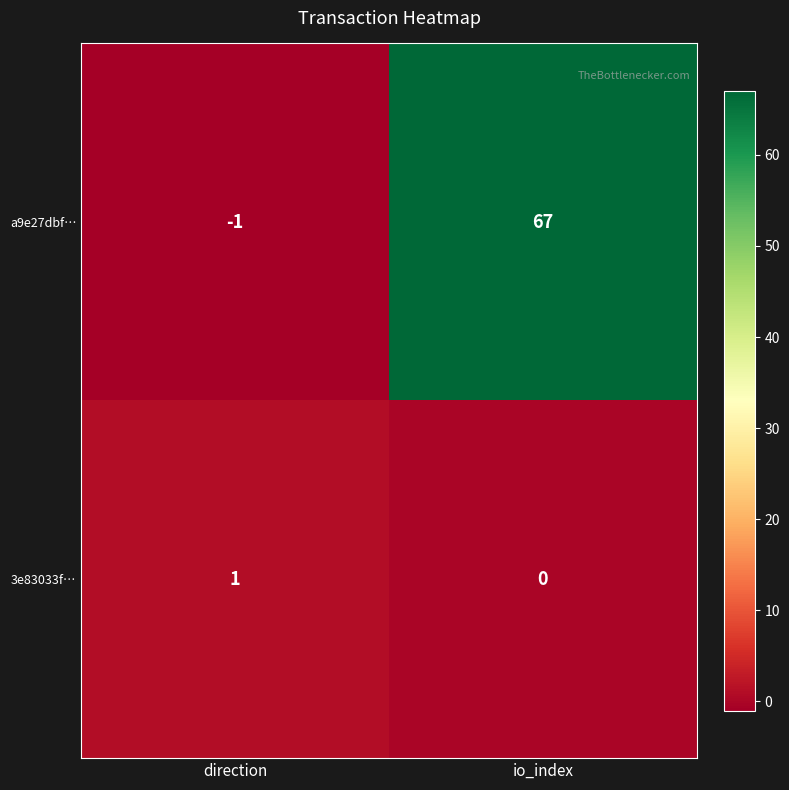

Rank the series by their maximum value, from highest to lowest.

a9e27dbf…, 3e83033f…